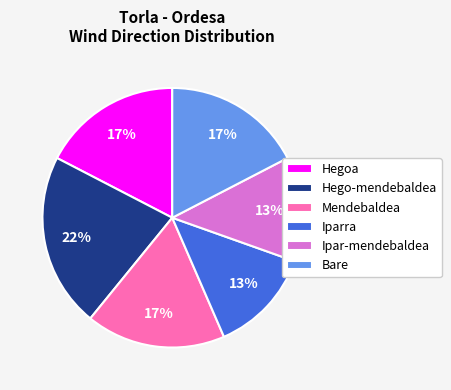

Which category has the biggest portion of the pie?

Hego-mendebaldea